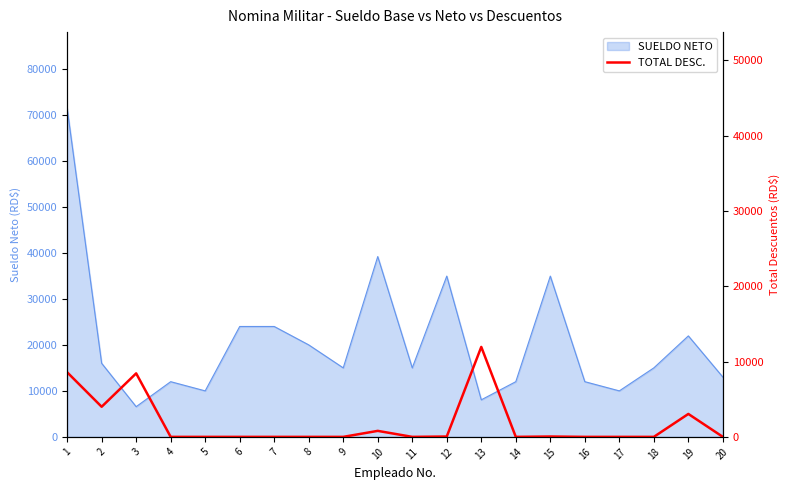

What is the lowest value of the SUELDO NETO series?

6565.9